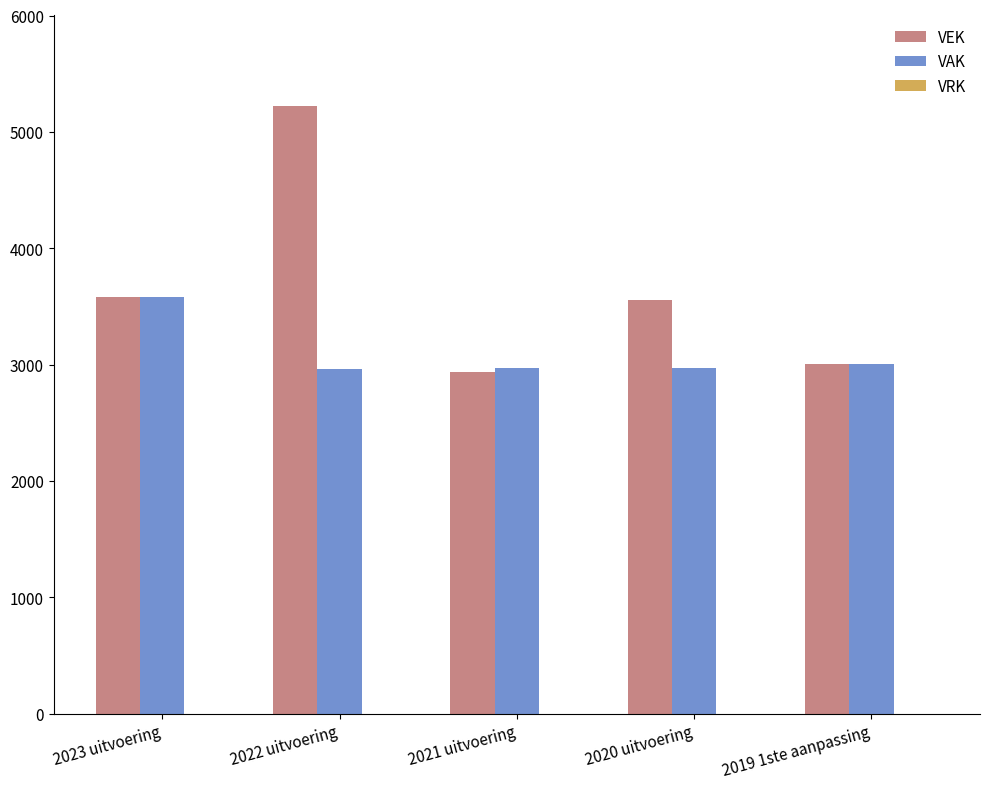

How many data points does each series have?

5